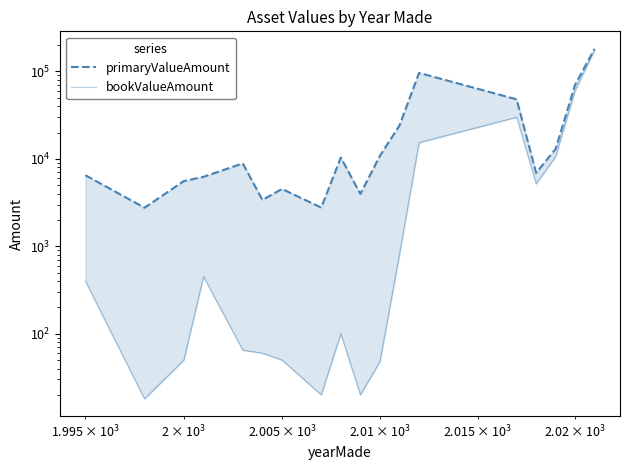

Which series has the largest total across all categories?

primaryValueAmount